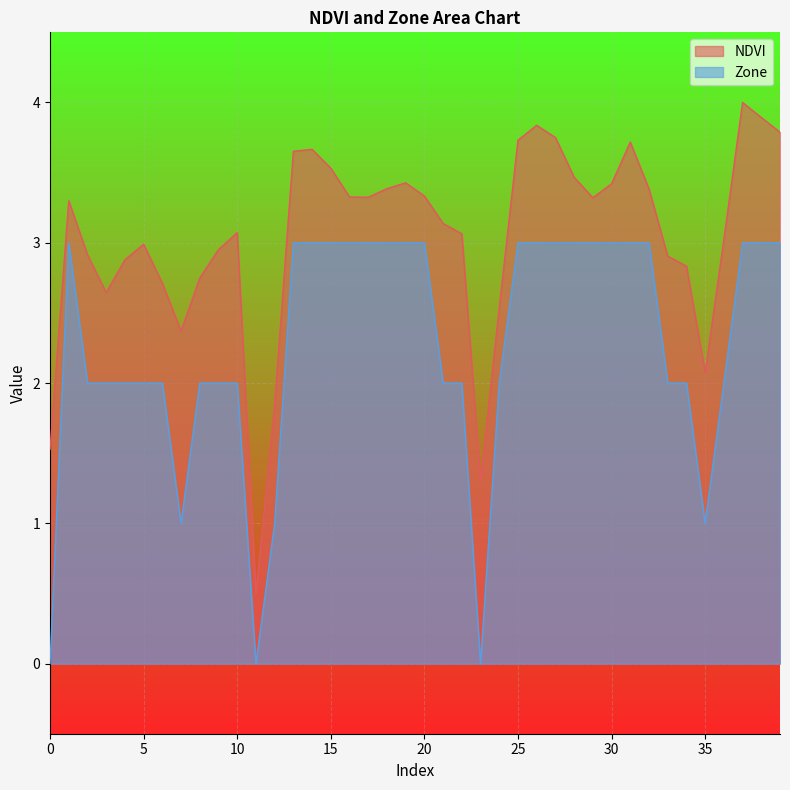

Reading left to right, what are all the values shown in this chart?

NDVI: 0=1.5	1=3.3	2=2.9	3=2.6	4=2.9	5=3.0	6=2.7	7=2.4	8=2.7	9=3.0	10=3.1	11=0.5	12=1.8	13=3.7	14=3.7	15=3.5	16=3.3	17=3.3	18=3.4	19=3.4	20=3.3	21=3.1	22=3.1	23=1.3	24=2.5	25=3.7	26=3.8	27=3.8	28=3.5	29=3.3	30=3.4	31=3.7	32=3.4	33=2.9	34=2.8	35=2.1	36=3.0	37=4.0	38=3.9	39=3.8
Zone: 0=0.0	1=3.0	2=2.0	3=2.0	4=2.0	5=2.0	6=2.0	7=1.0	8=2.0	9=2.0	10=2.0	11=0.0	12=1.0	13=3.0	14=3.0	15=3.0	16=3.0	17=3.0	18=3.0	19=3.0	20=3.0	21=2.0	22=2.0	23=0.0	24=2.0	25=3.0	26=3.0	27=3.0	28=3.0	29=3.0	30=3.0	31=3.0	32=3.0	33=2.0	34=2.0	35=1.0	36=2.0	37=3.0	38=3.0	39=3.0